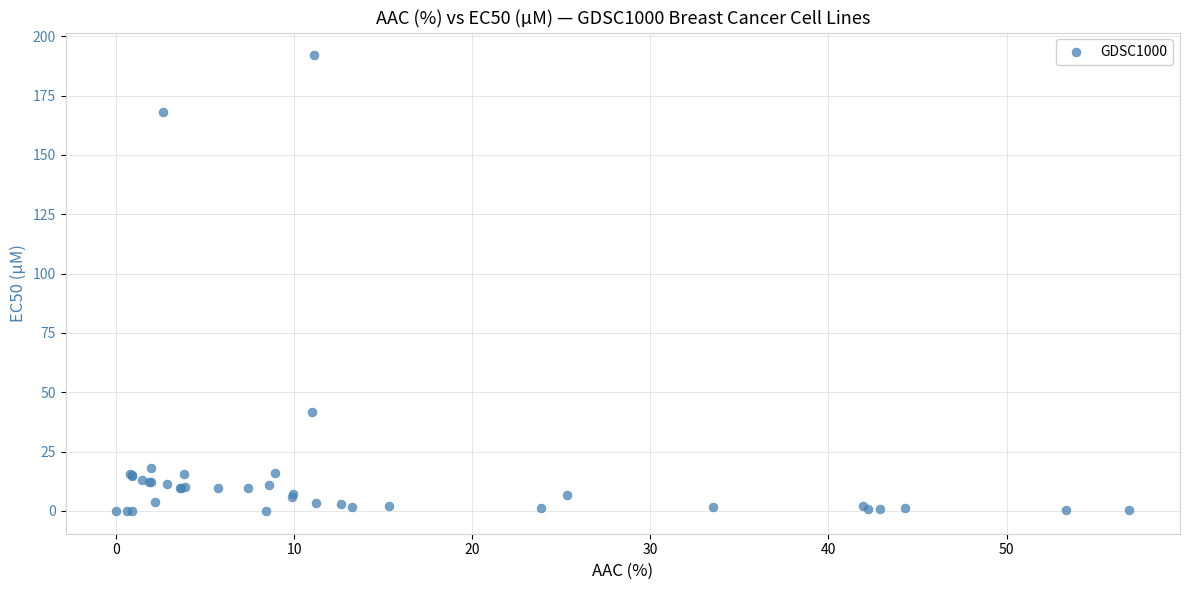

What Y value in the scatter plot is closest to 96?

41.9